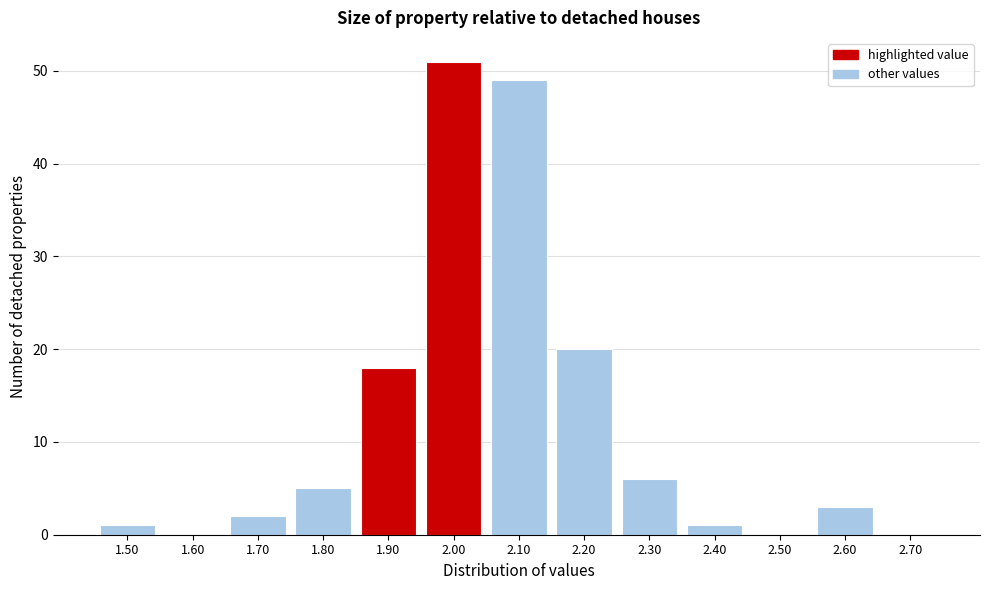

Reading left to right, list all the values displayed in this chart.

1.50=1	1.60=0	1.70=2	1.80=5	1.90=18	2.00=51	2.10=49	2.20=20	2.30=6	2.40=1	2.50=0	2.60=3	2.70=0